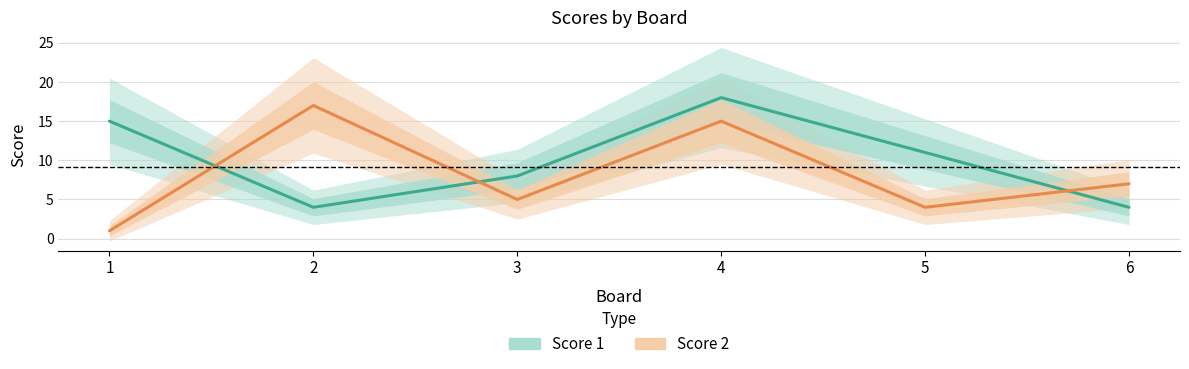

List the series in order of their overall mean, highest first.

Score 1, Score 2